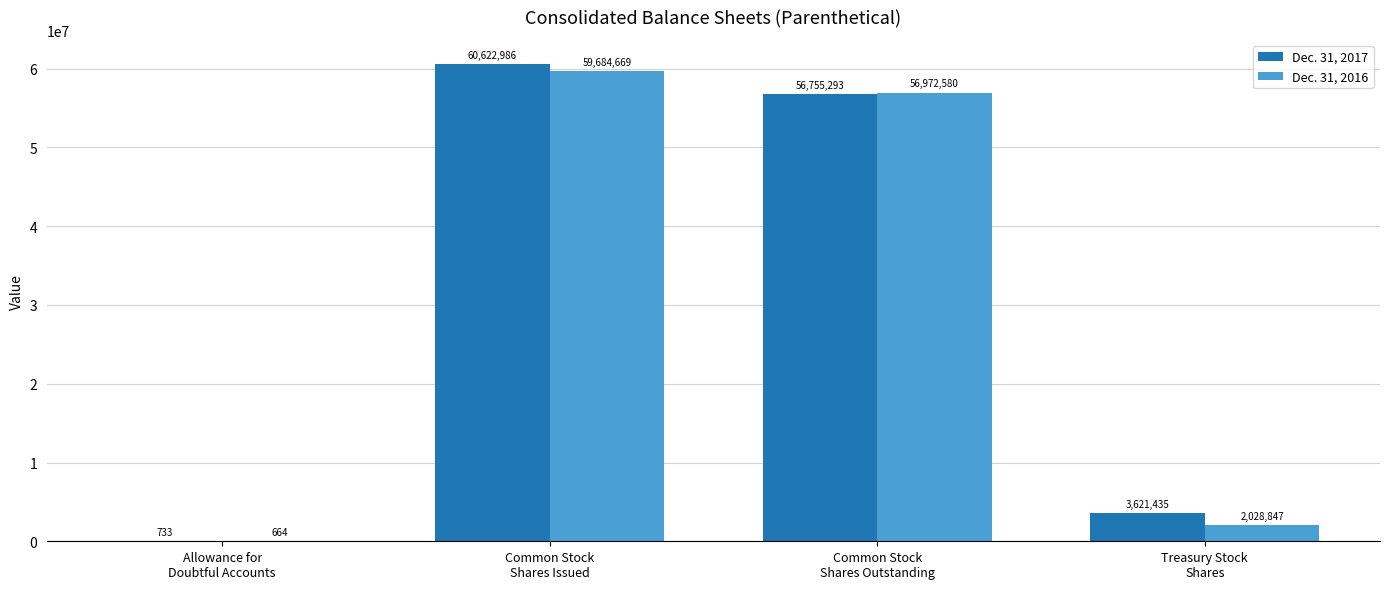

What is the highest value of the Dec. 31, 2016 series?

59684669